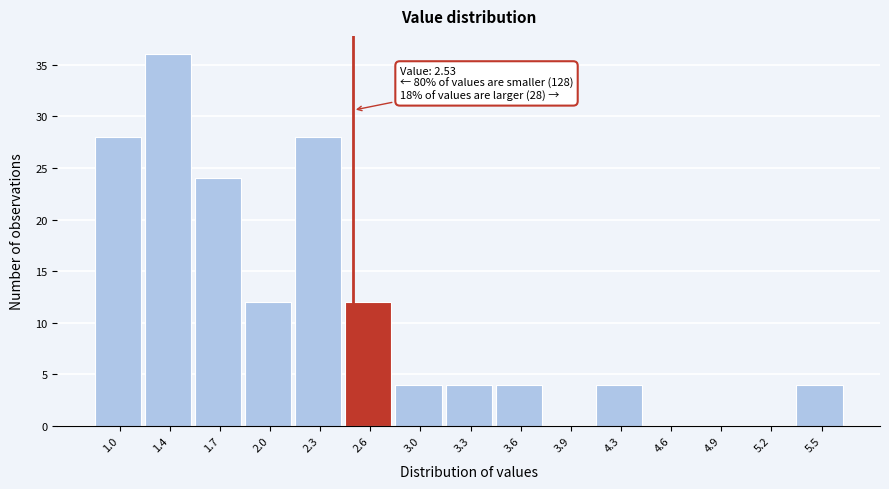

Which range on the x-axis has the tallest bar?

1.20 to 1.50